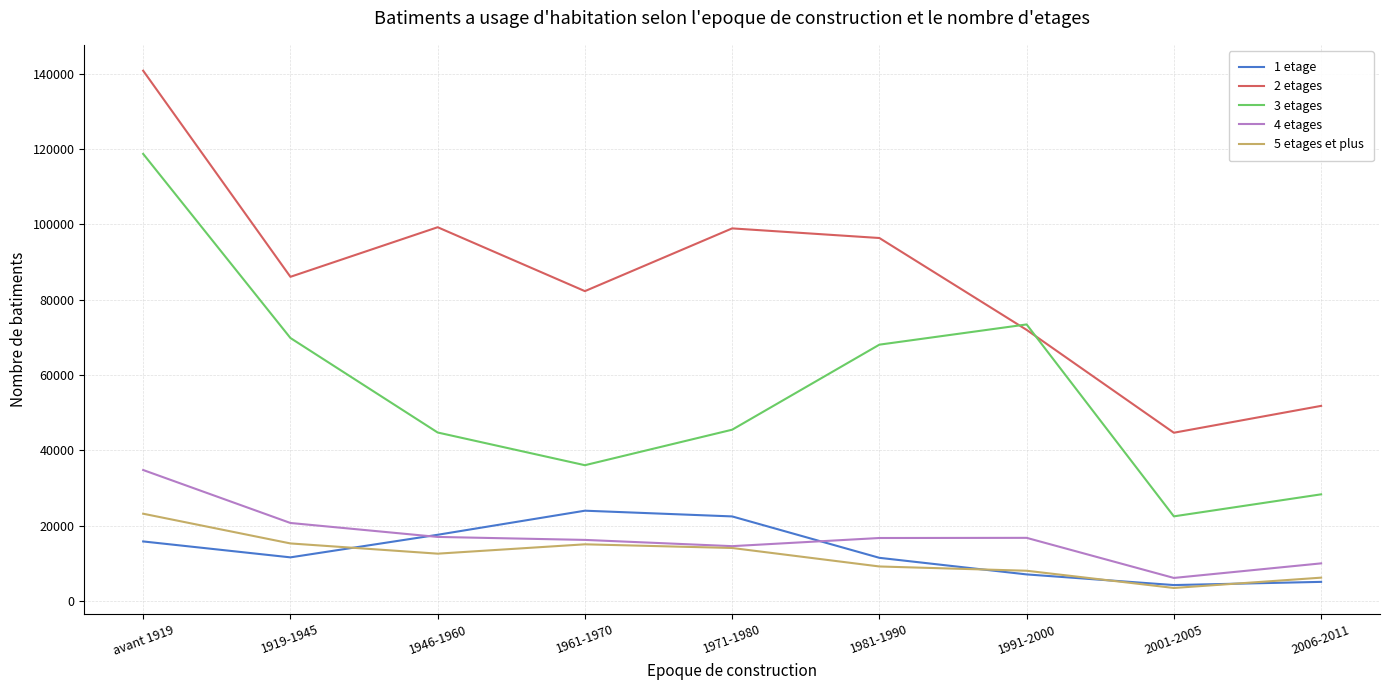

Between avant 1919 and 2006-2011, which series saw the biggest shift?

3 etages